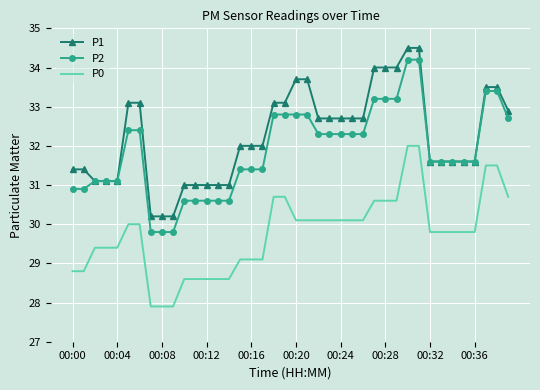

Which series has the largest range (max minus min)?

P2